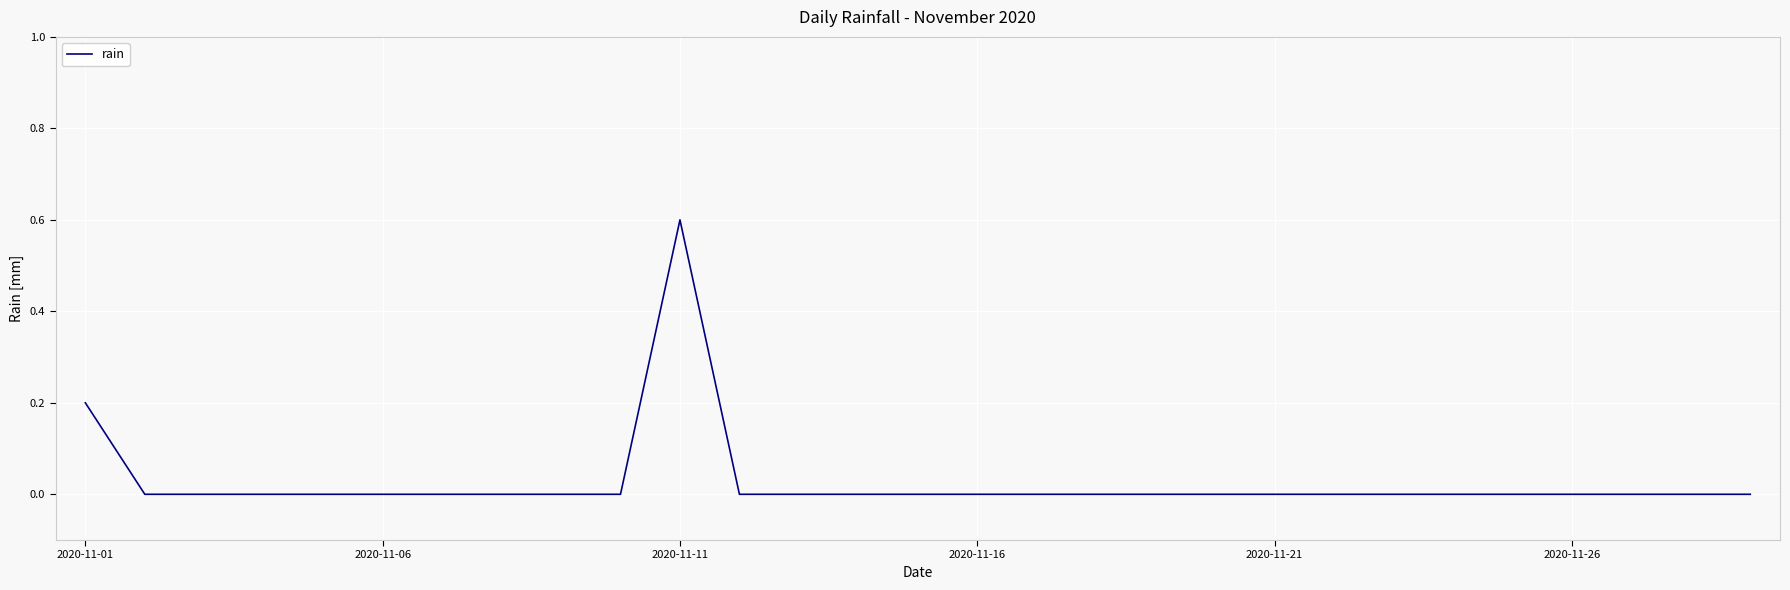

What is the difference between the maximum and minimum values?

0.6